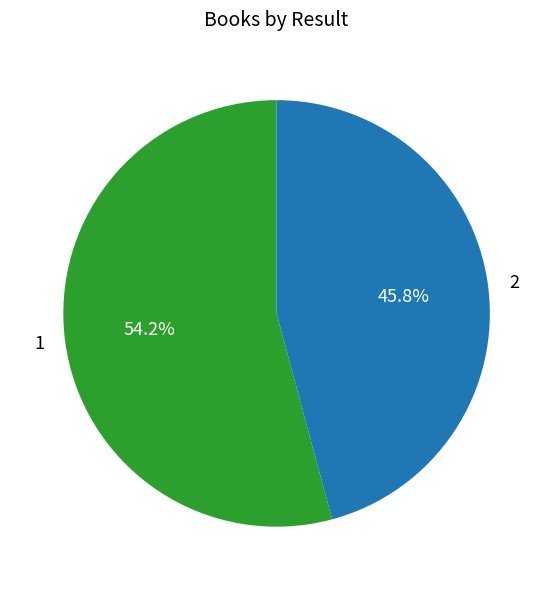

Count the number of slices in the pie.

2